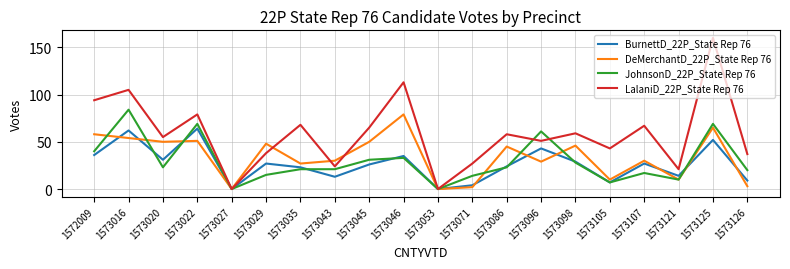

True or false: JohnsonD_22P_State Rep 76 has more than 1 interior local peaks.

True